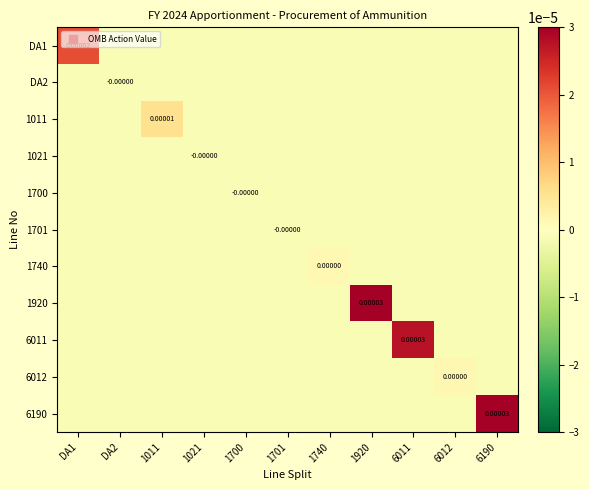

Rank the categories by 6190 value from highest to lowest.

6190, DA1, DA2, 1011, 1021, 1700, 1701, 1740, 1920, 6011, 6012